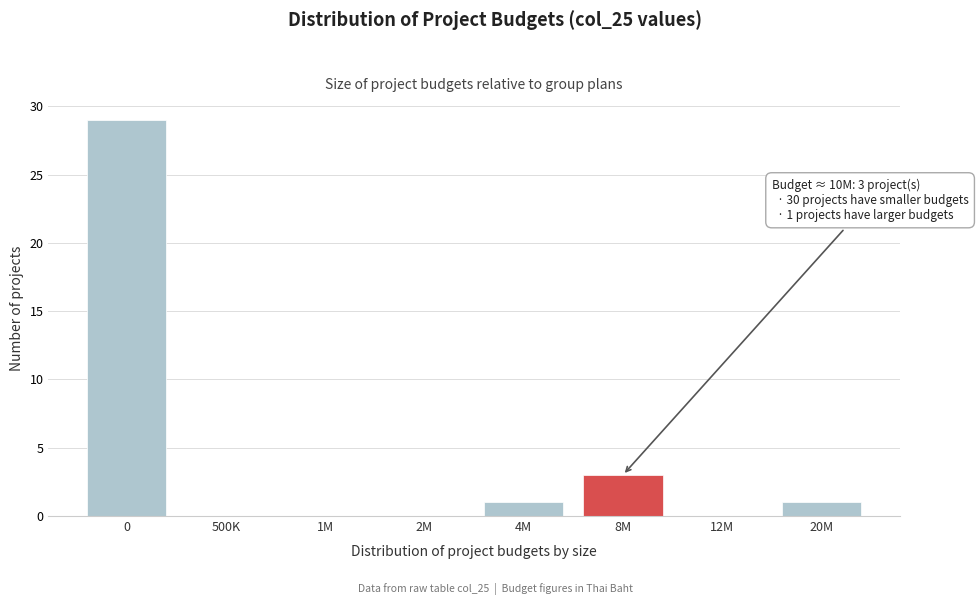

Reading left to right, transcribe all the data shown in this chart.

0=29	500K=0	1M=0	2M=0	4M=1	8M=3	12M=0	20M=1